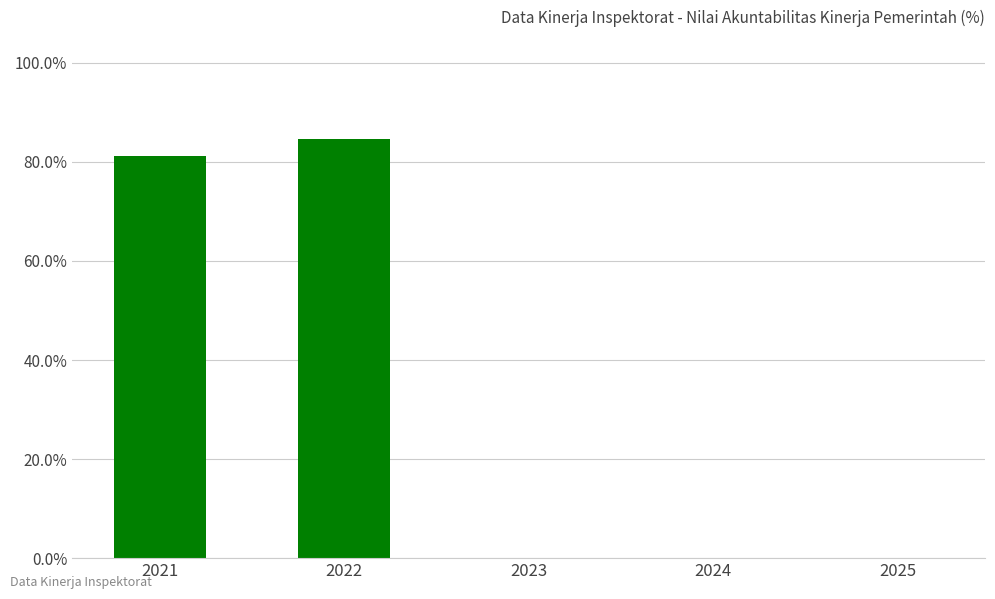

What is the change in value from 2022 to 2024?

-84.6